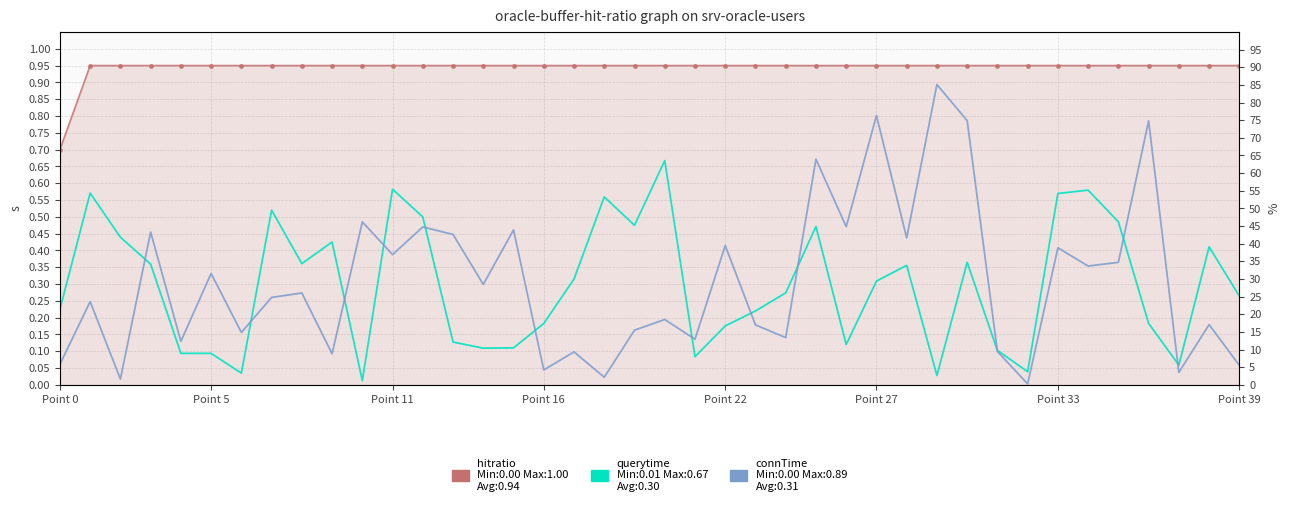

Which series has the largest range (max minus min)?

connTime